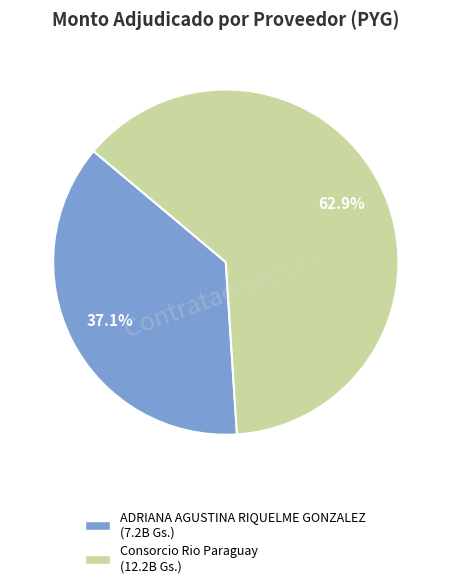

Approximately how many times larger is the value at ADRIANA AGUSTINA RIQUELME GONZALEZ compared to Consorcio Rio Paraguay?

0.6